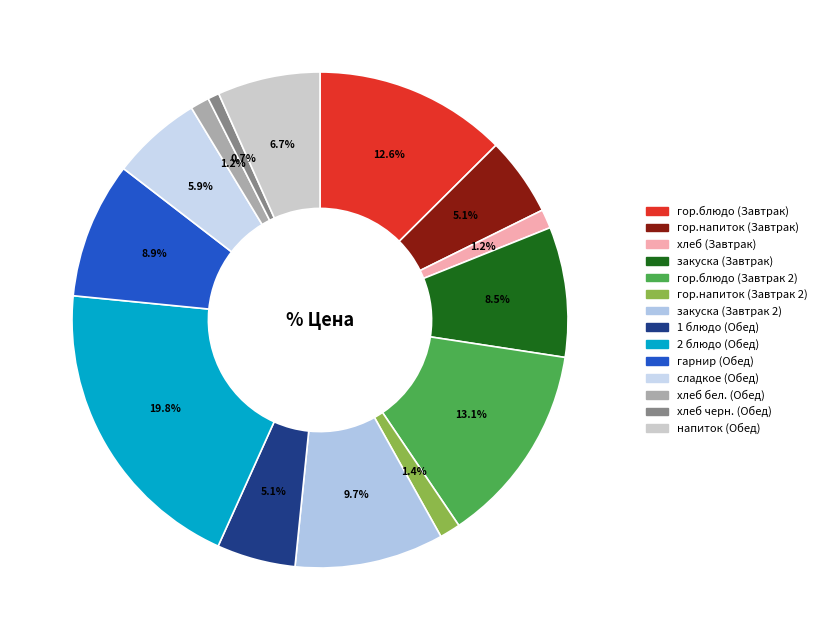

To the nearest percent, what is the combined percentage of сладкое (Обед) and гор.блюдо (Завтрак)?

18%